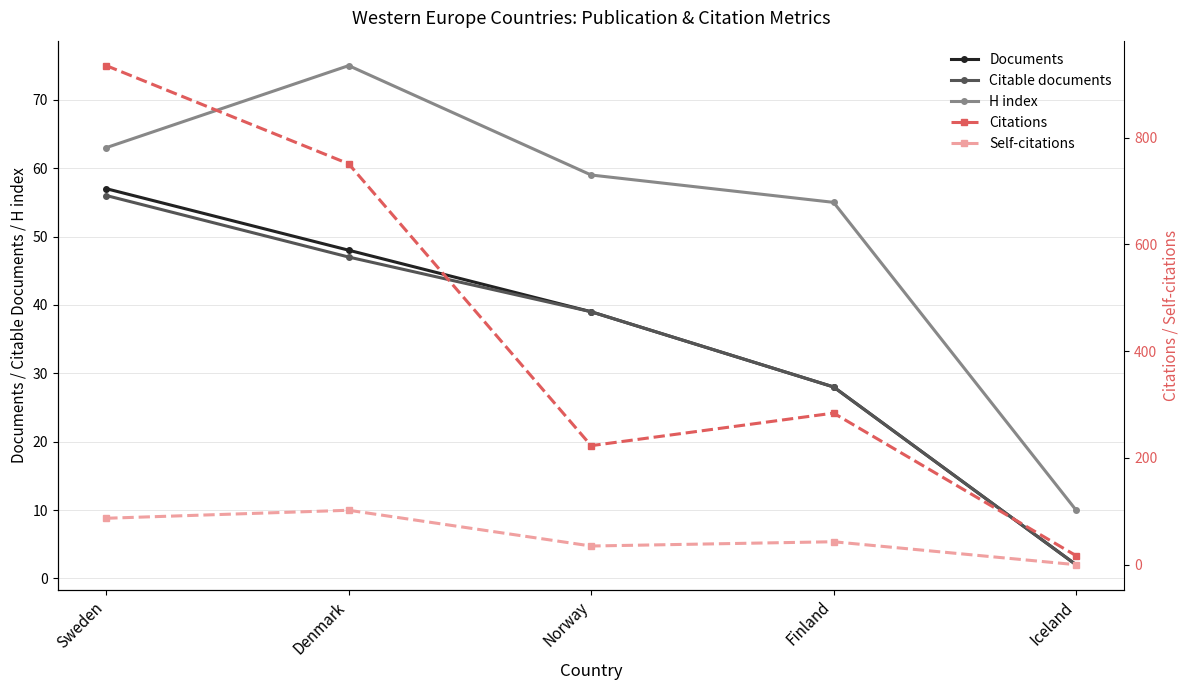

Rank the series at Iceland from highest to lowest value.

Citations, H index, Documents, Citable documents, Self-citations